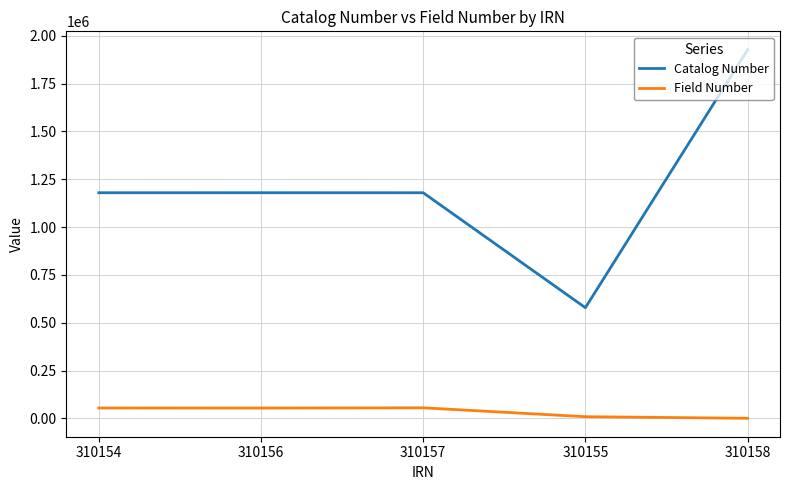

What is the difference between the second highest and second lowest values in the Field Number series?

45418